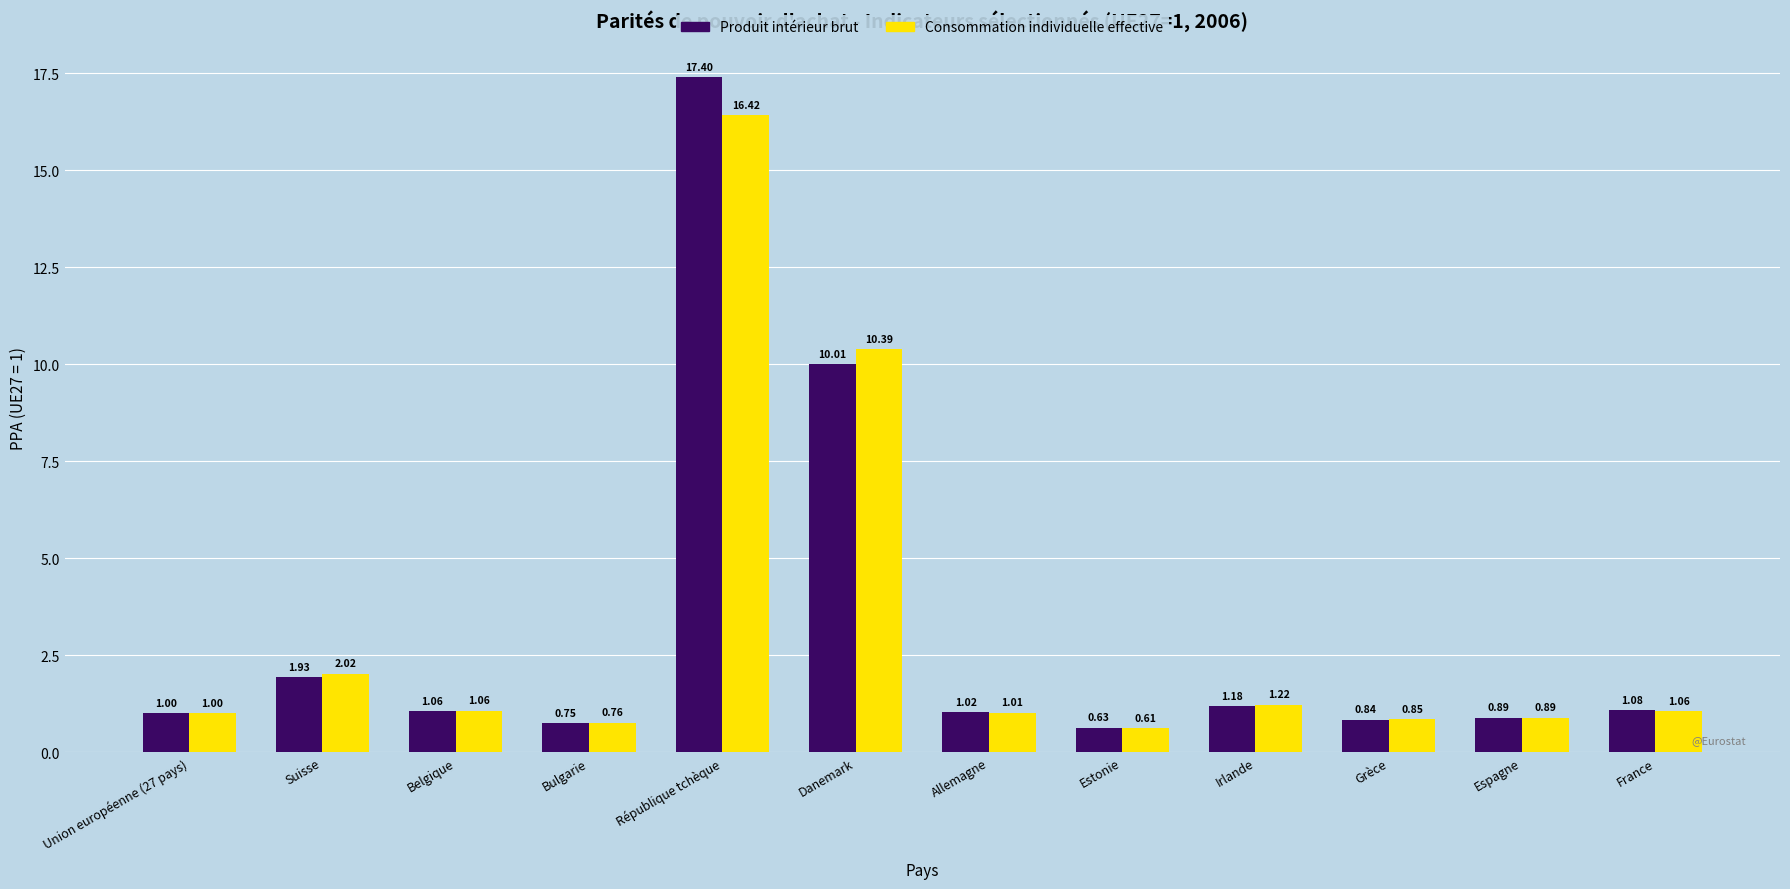

At which label is Consommation individuelle effective closest to 8?

Danemark